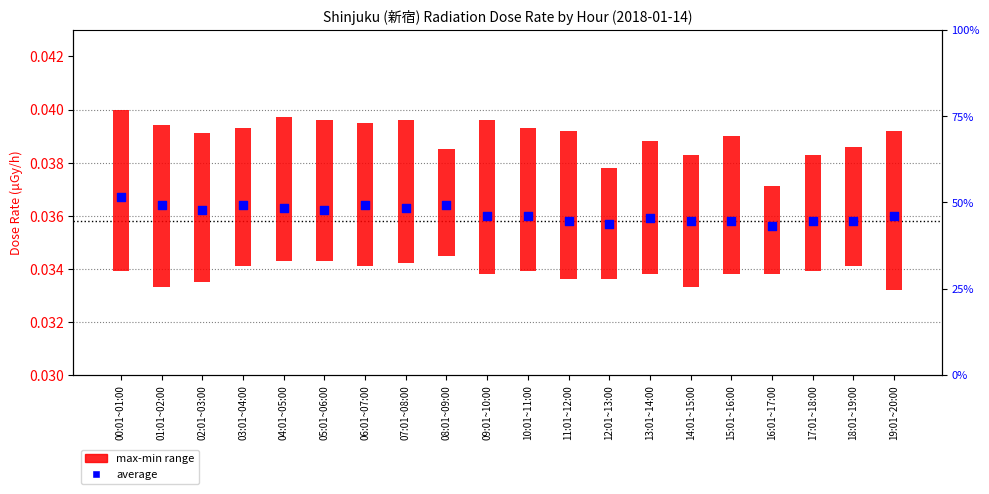

What are all the series names shown in the legend?

max-min range, average